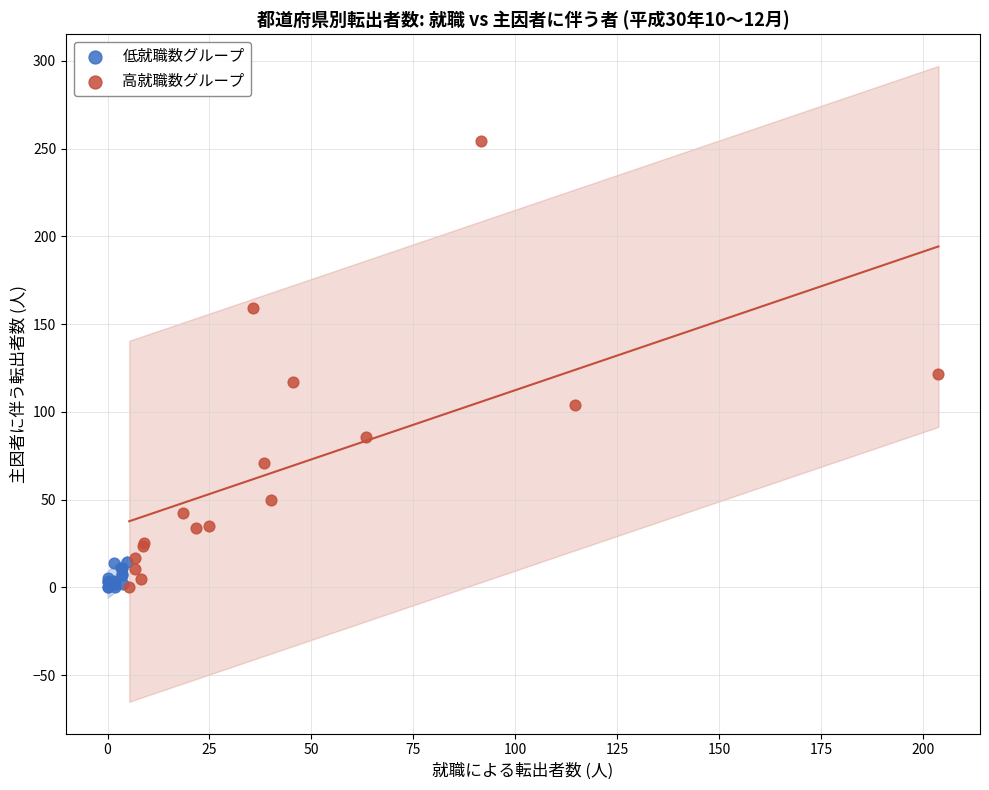

Which series reaches the maximum Y coordinate?

高就職数グループ